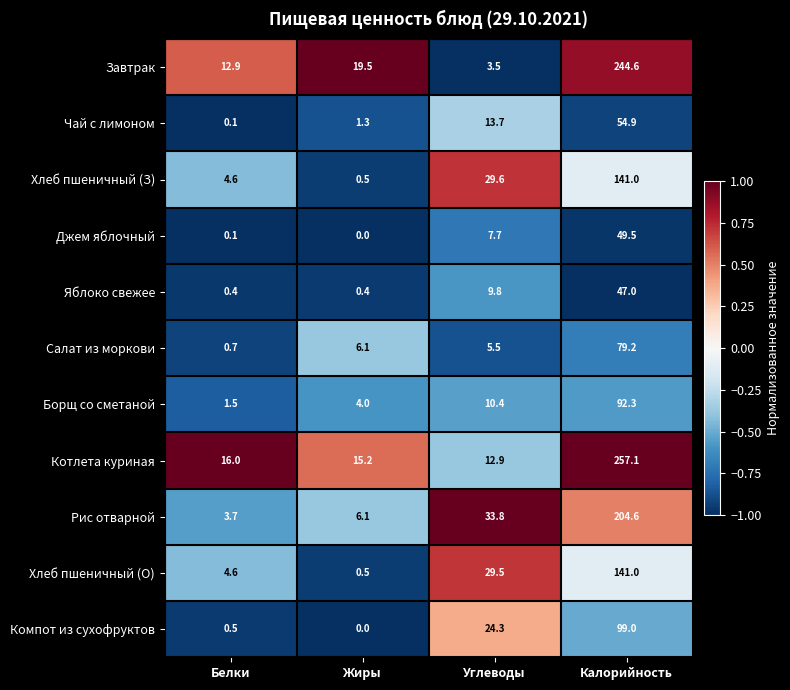

What is the sum of all Рис отварной values?

248.2